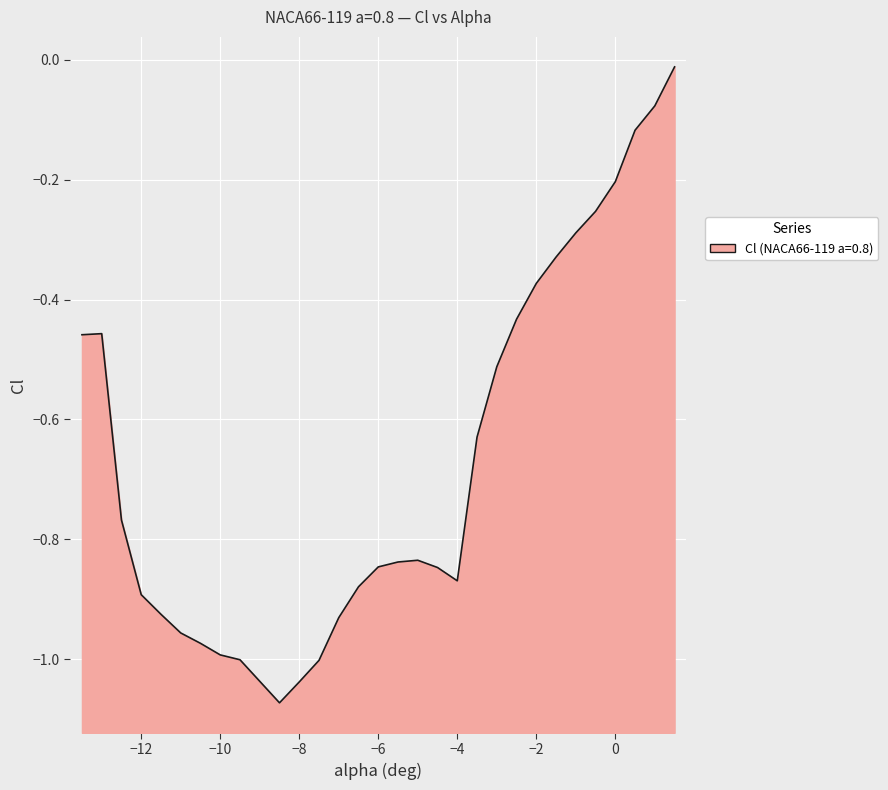

Which category has the lowest value across all series?

-8.5